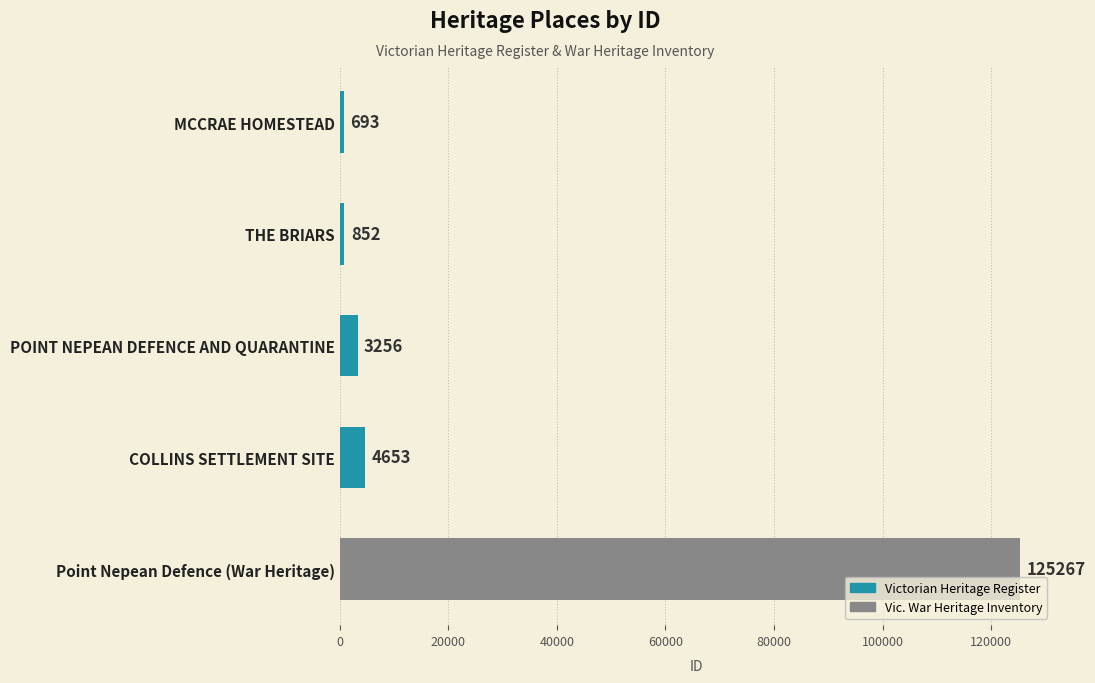

Which has a higher value, Point Nepean Defence (War Heritage) or MCCRAE HOMESTEAD?

Point Nepean Defence (War Heritage)